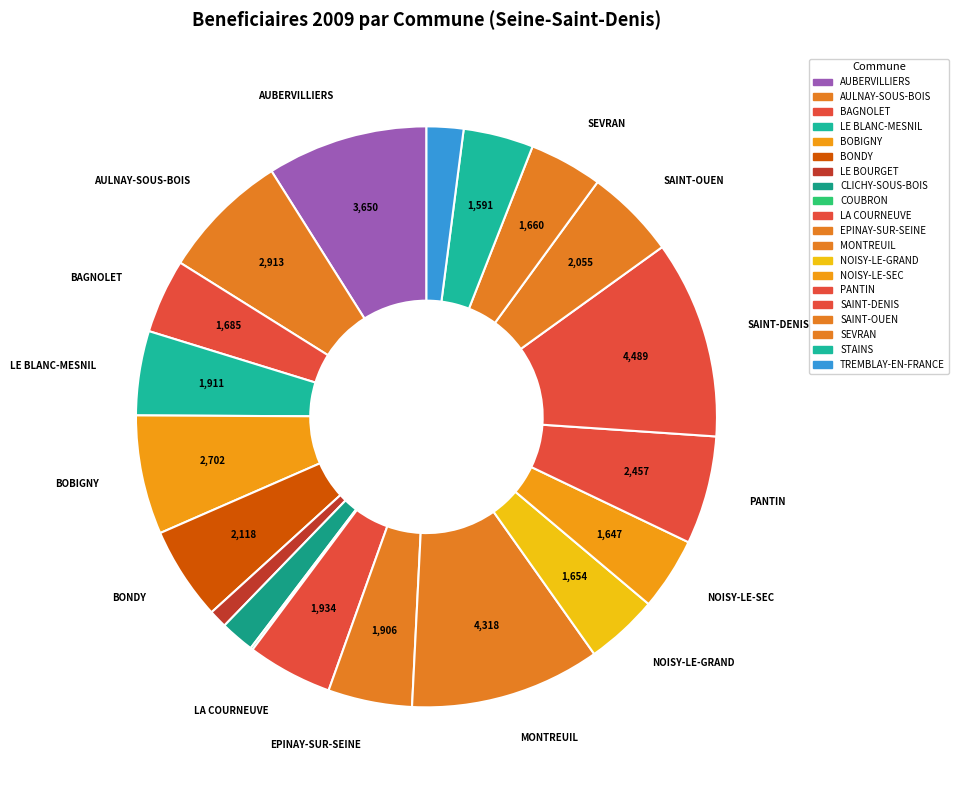

To the nearest percent, what is the difference between the largest and smallest slice percentages?

11%